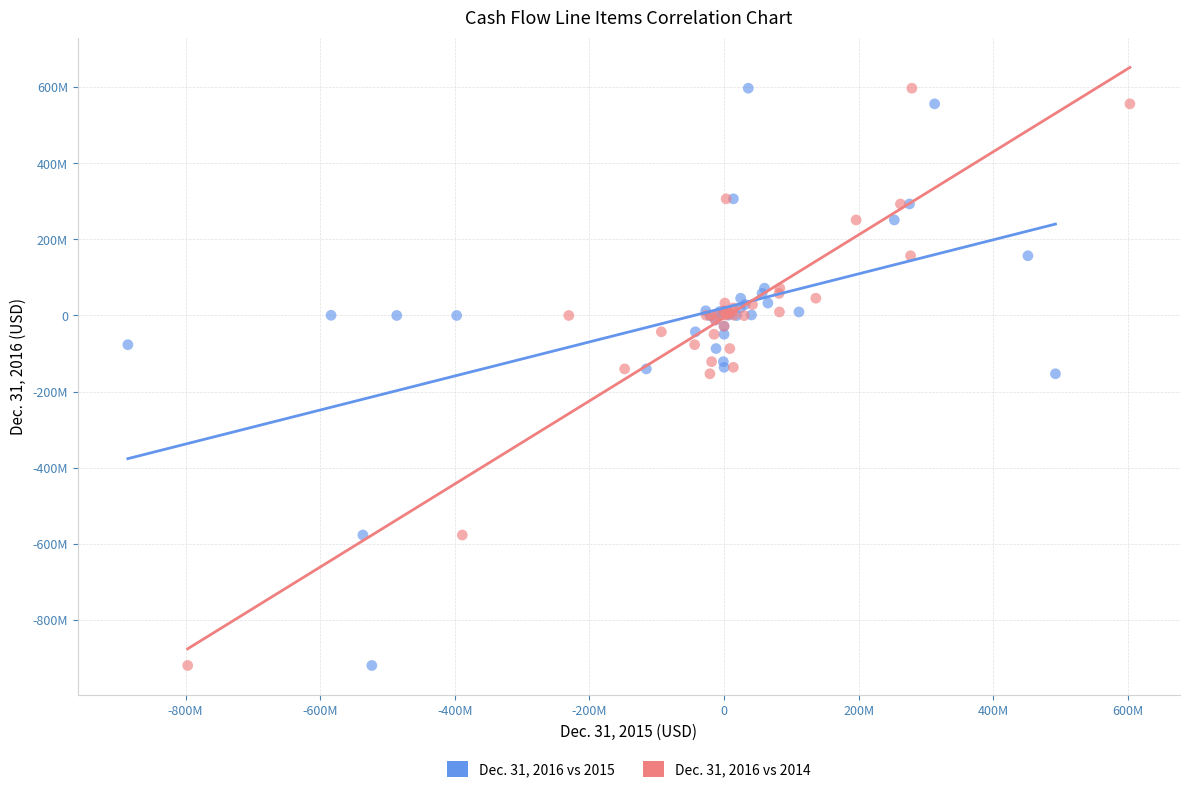

What are all the series names shown in the legend?

Dec. 31, 2016 vs 2015, Dec. 31, 2016 vs 2014